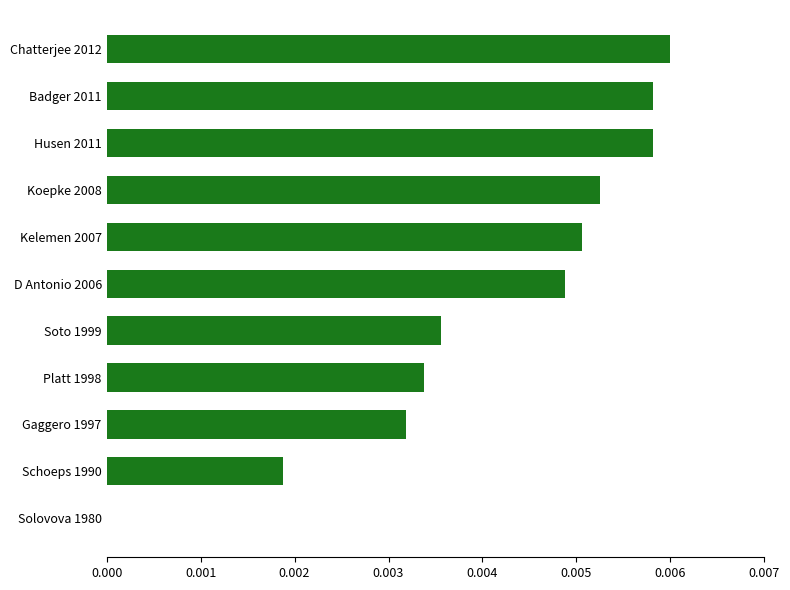

Are the bars horizontal?

Yes